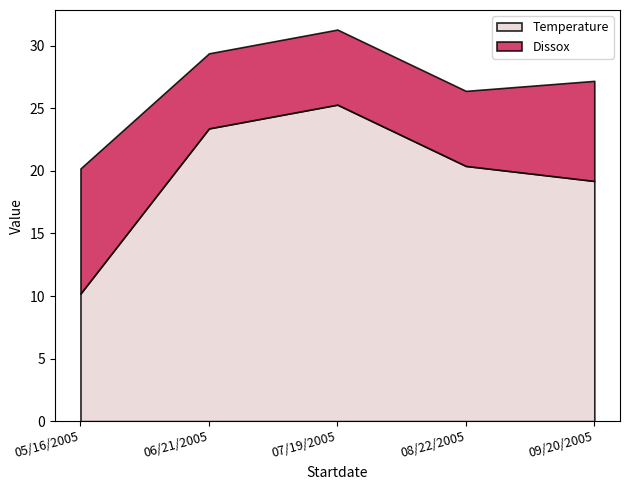

What is the value of the Temperature point at the 4th from the left?

20.4